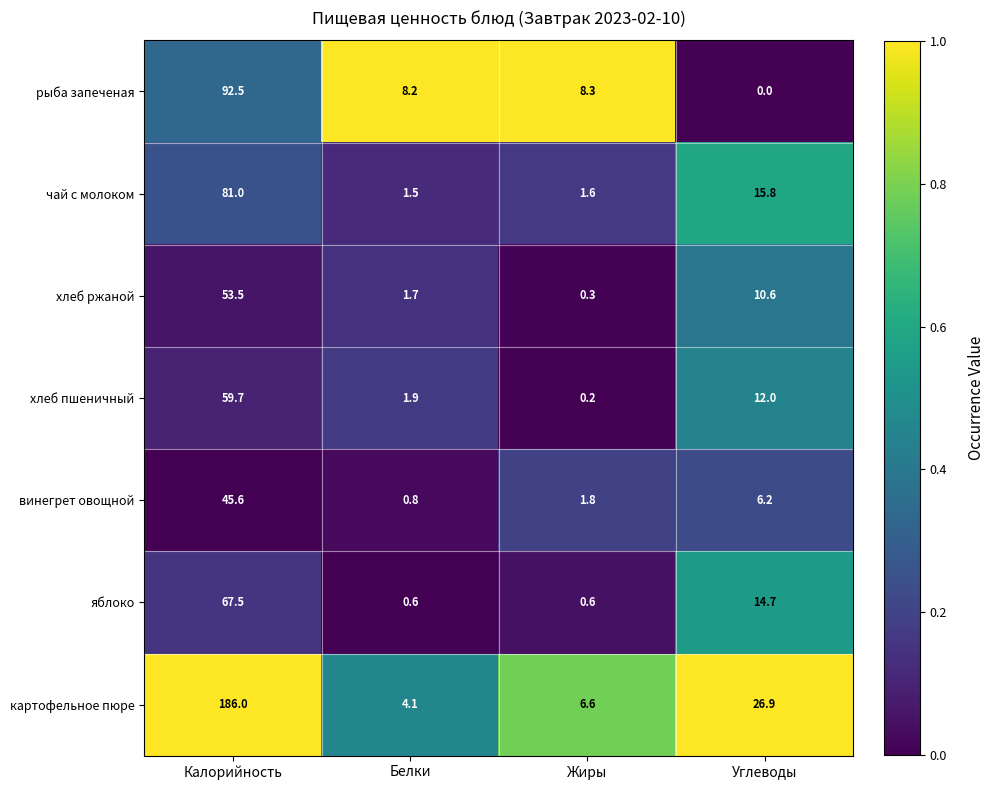

Reading right to left, extract all data points from this chart.

рыба запеченая: Углеводы=0.0	Жиры=8.3	Белки=8.2	Калорийность=92.5
чай с молоком: Углеводы=15.8	Жиры=1.6	Белки=1.5	Калорийность=81.0
хлеб ржаной: Углеводы=10.6	Жиры=0.3	Белки=1.7	Калорийность=53.5
хлеб пшеничный: Углеводы=12.0	Жиры=0.2	Белки=1.9	Калорийность=59.7
винегрет овощной: Углеводы=6.2	Жиры=1.8	Белки=0.8	Калорийность=45.6
яблоко: Углеводы=14.7	Жиры=0.6	Белки=0.6	Калорийность=67.5
картофельное пюре: Углеводы=26.9	Жиры=6.6	Белки=4.1	Калорийность=186.0